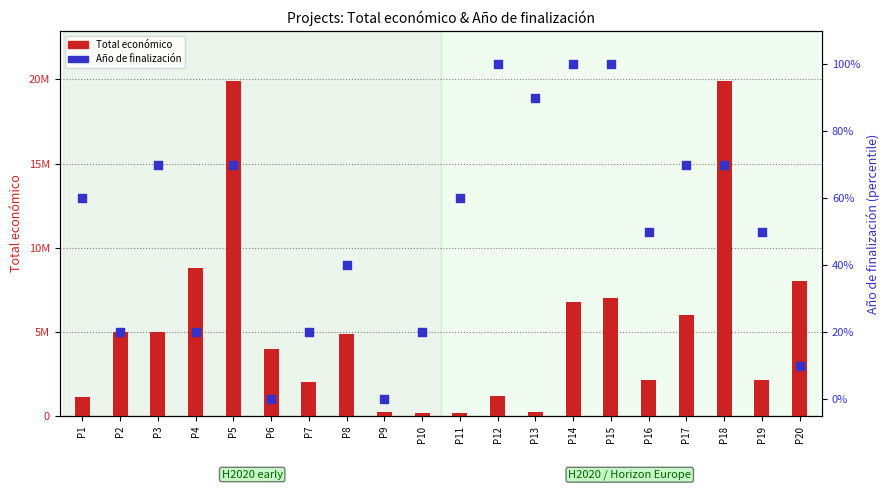

Which series has the largest Y range (max minus min)?

Total económico